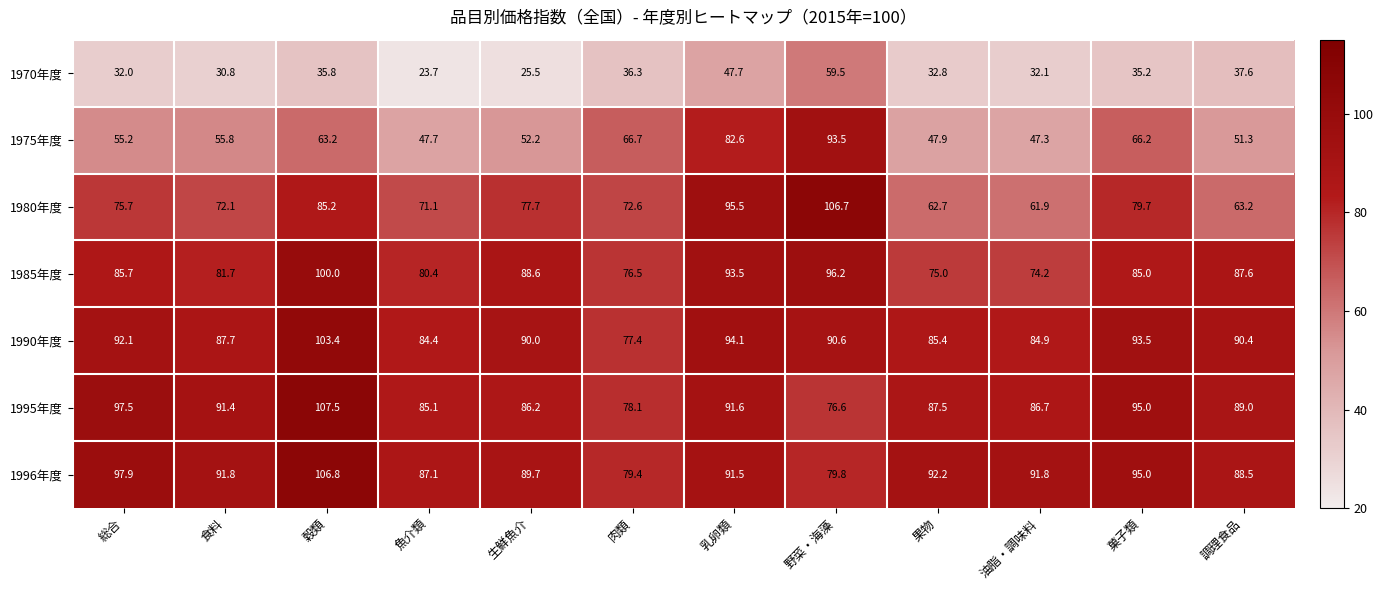

The value of 1996年度 at 生鮮魚介 is 39.5. True or false?

False